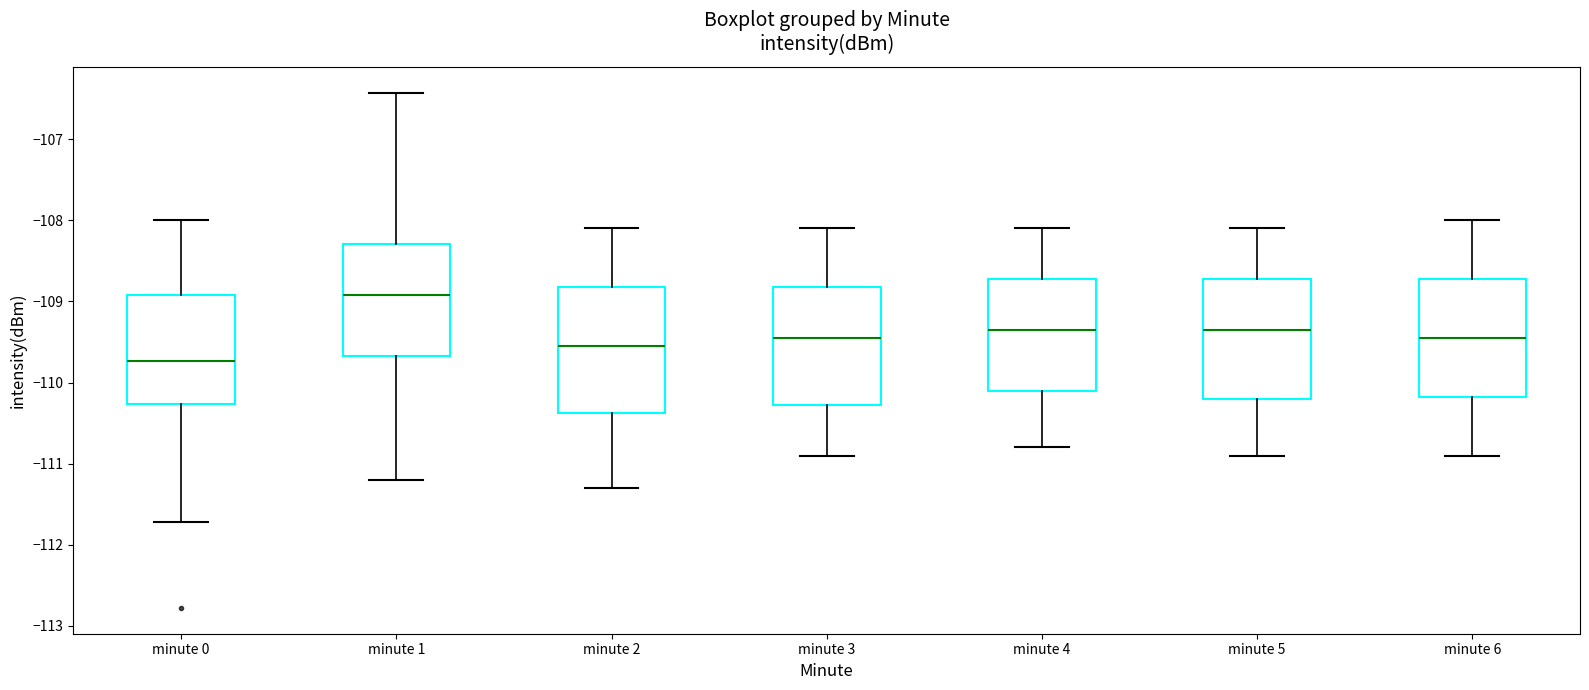

Reading left to right, transcribe this box plot: for each box, give where its median line is, the range the box spans, and where its two whiskers end, as read against the y-axis. The values are not printed on the chart, so give them approximately, as read against the axis.

minute 0: median -109.7, box -110.3 to -108.9, whiskers -111.7 to -108.0
minute 1: median -108.9, box -109.7 to -108.3, whiskers -111.2 to -106.4
minute 2: median -109.5, box -110.4 to -108.8, whiskers -111.3 to -108.1
minute 3: median -109.4, box -110.3 to -108.8, whiskers -110.9 to -108.1
minute 4: median -109.3, box -110.1 to -108.7, whiskers -110.8 to -108.1
minute 5: median -109.3, box -110.2 to -108.7, whiskers -110.9 to -108.1
minute 6: median -109.4, box -110.2 to -108.7, whiskers -110.9 to -108.0